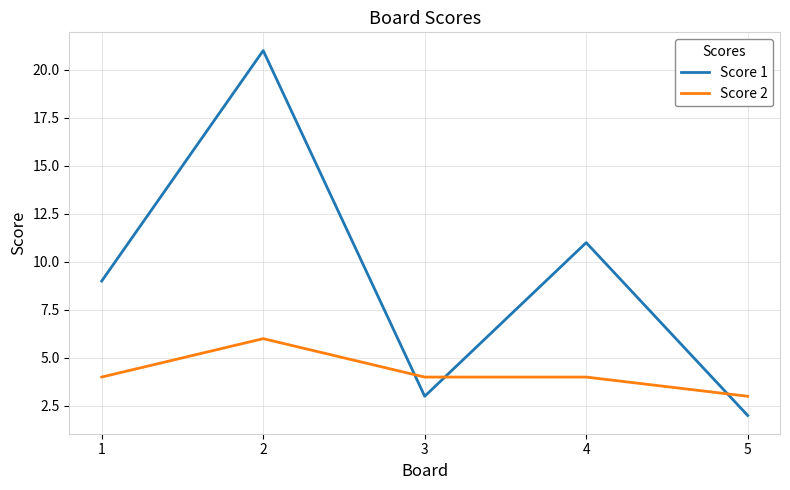

At how many categories does at least one series exceed 2?

5